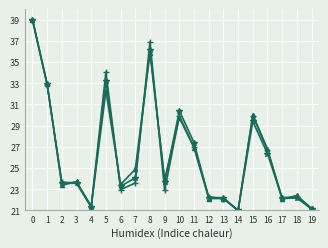

What is the spread (max minus min) of values at 6?

0.5